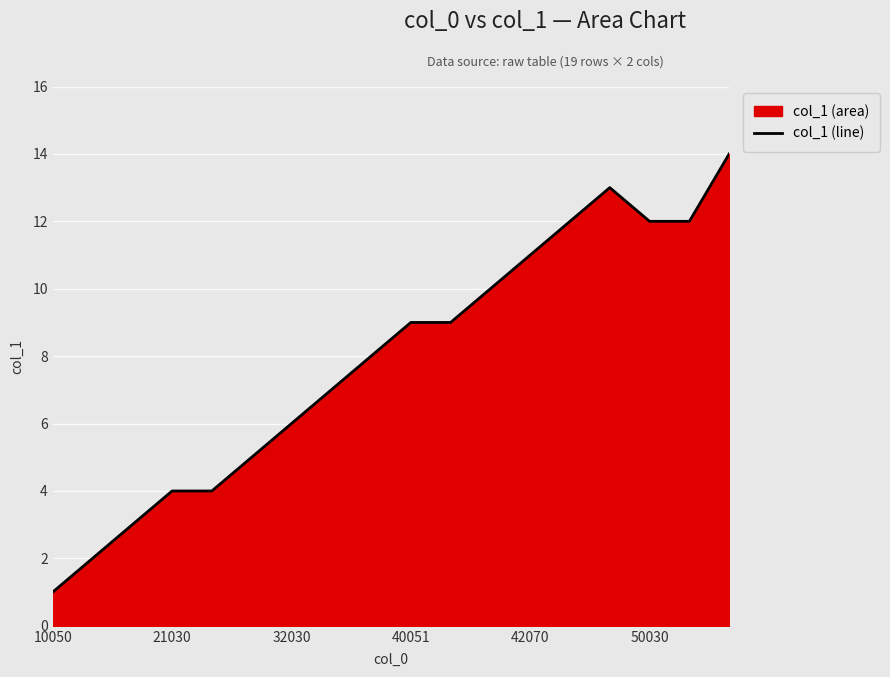

Which category has the lowest value across all series?

10050